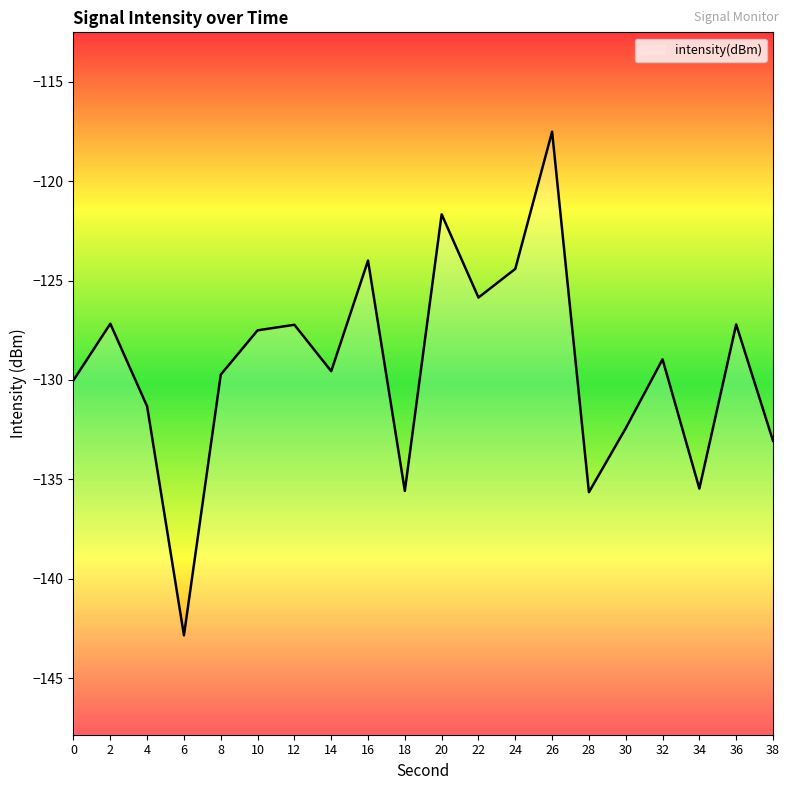

True or false: the data shows -34.6 at 12.

False